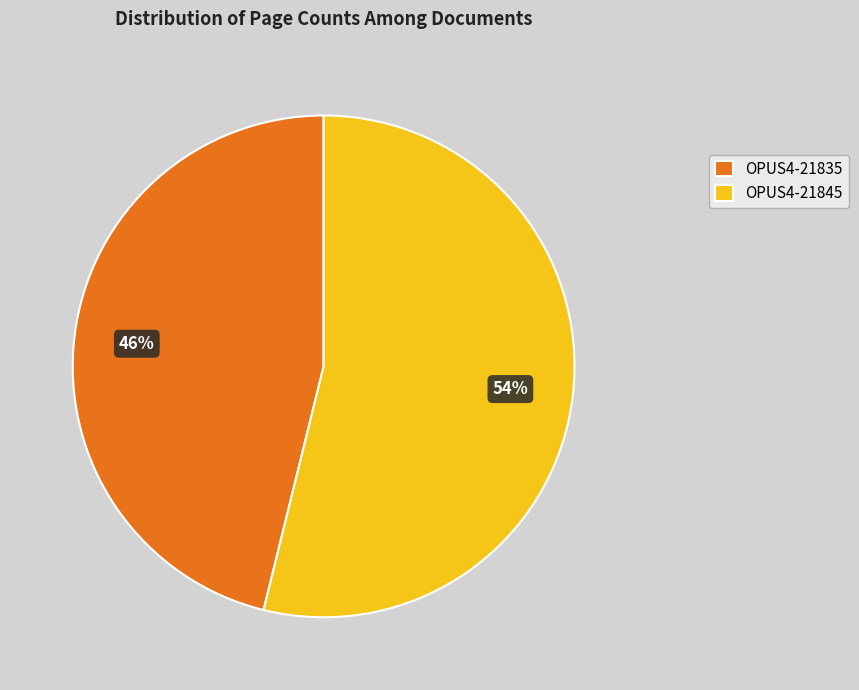

What is the majority slice?

OPUS4-21845